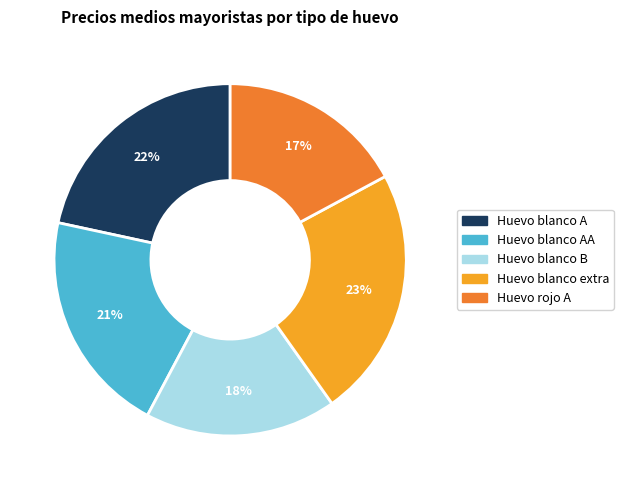

How many slices are in this pie chart?

5